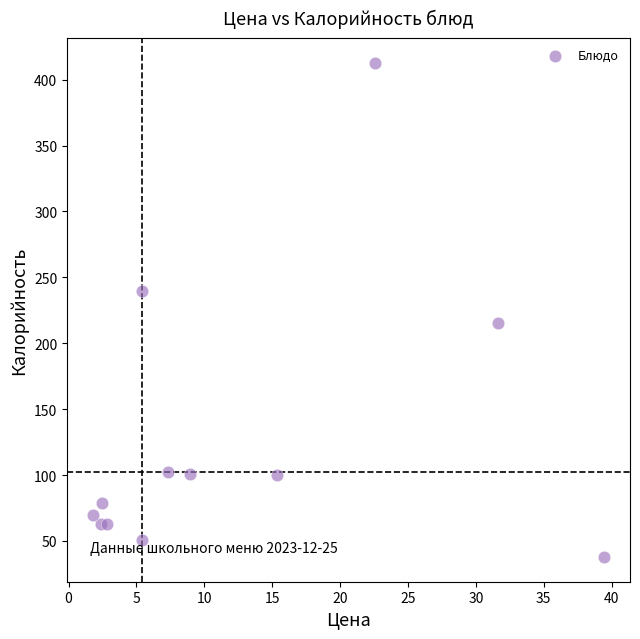

What is the range of X values (max minus min)?

37.7